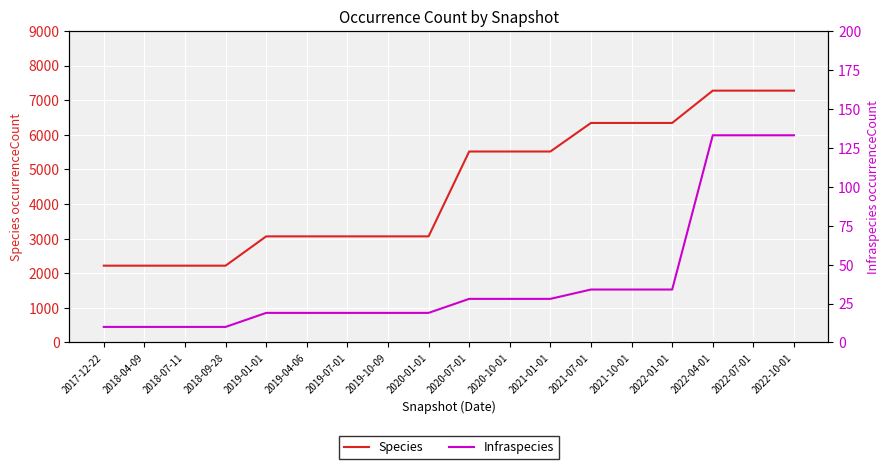

Reading right to left, list all the values displayed in this chart.

Species: 2022-10-01=7274	2022-07-01=7274	2022-04-01=7274	2022-01-01=6341	2021-10-01=6341	2021-07-01=6341	2021-01-01=5516	2020-10-01=5516	2020-07-01=5516	2020-01-01=3065	2019-10-09=3065	2019-07-01=3065	2019-04-06=3065	2019-01-01=3065	2018-09-28=2219	2018-07-11=2219	2018-04-09=2219	2017-12-22=2219
Infraspecies: 2022-10-01=133	2022-07-01=133	2022-04-01=133	2022-01-01=34	2021-10-01=34	2021-07-01=34	2021-01-01=28	2020-10-01=28	2020-07-01=28	2020-01-01=19	2019-10-09=19	2019-07-01=19	2019-04-06=19	2019-01-01=19	2018-09-28=10	2018-07-11=10	2018-04-09=10	2017-12-22=10